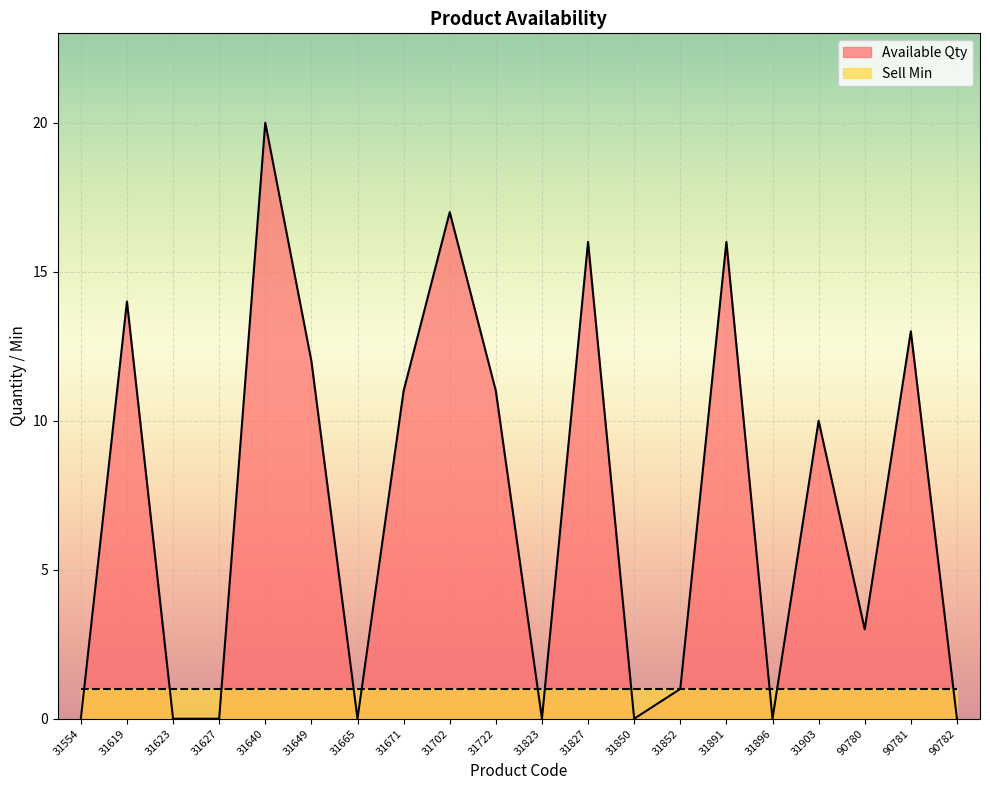

How many interior local peaks (higher than both neighbors) does the data have?

7